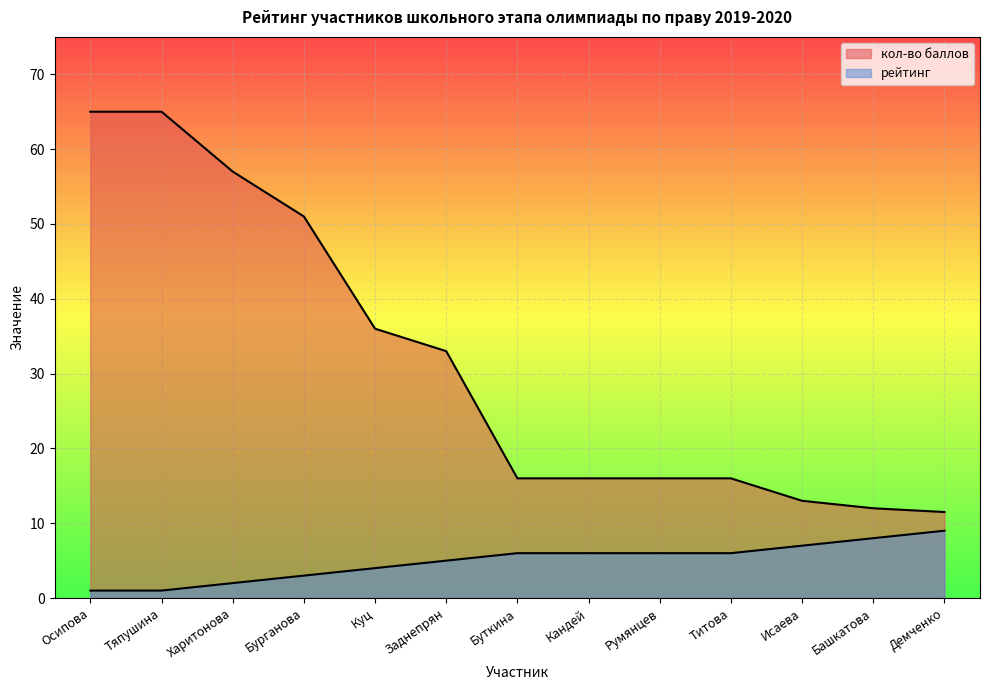

True or false: рейтинг and кол-во баллов cross at least once.

False